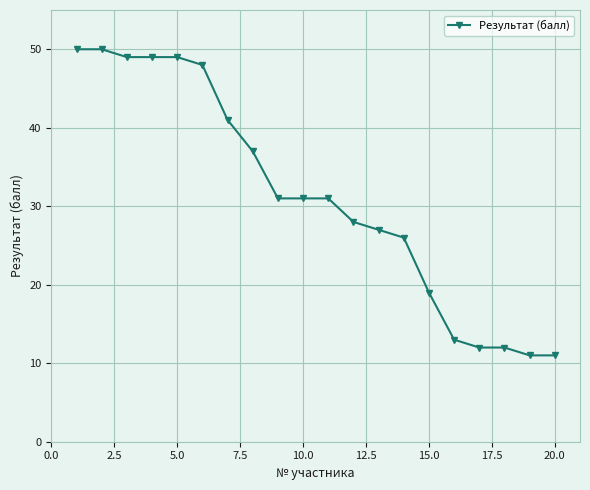

What is the value of the 9th point from the left?

31